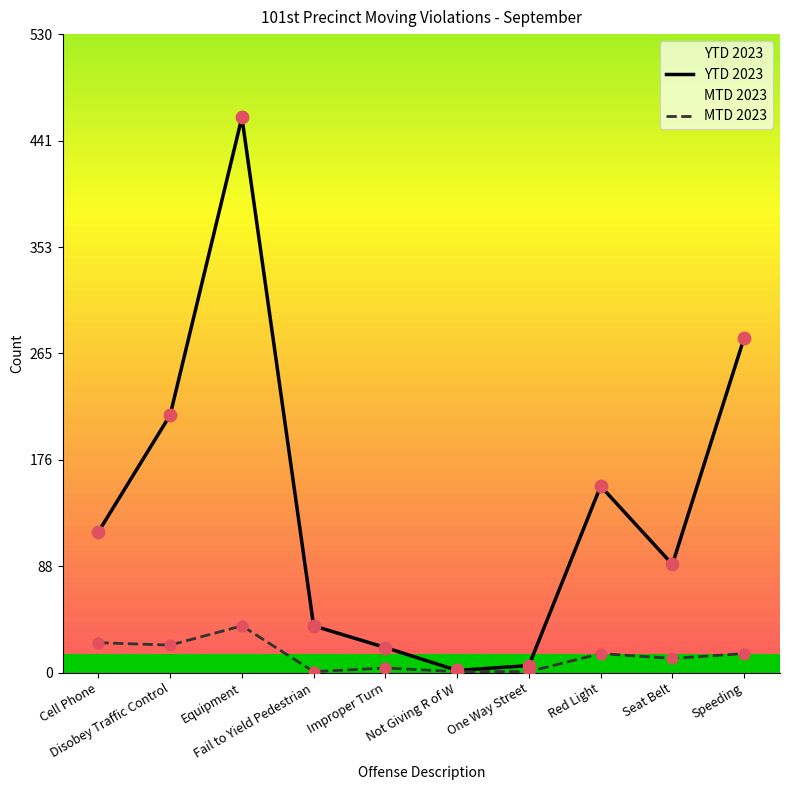

What are all the series names shown in the legend?

YTD 2023, MTD 2023